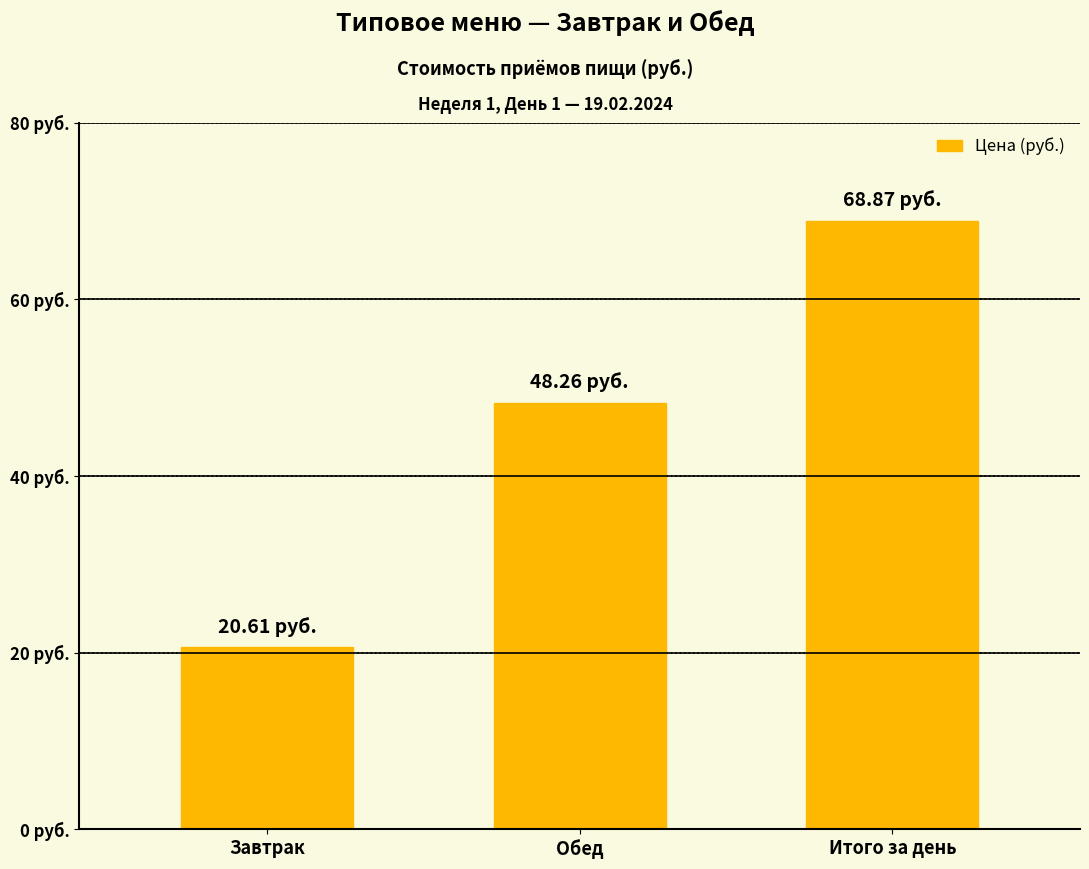

At which label does the data first exceed 48?

Обед